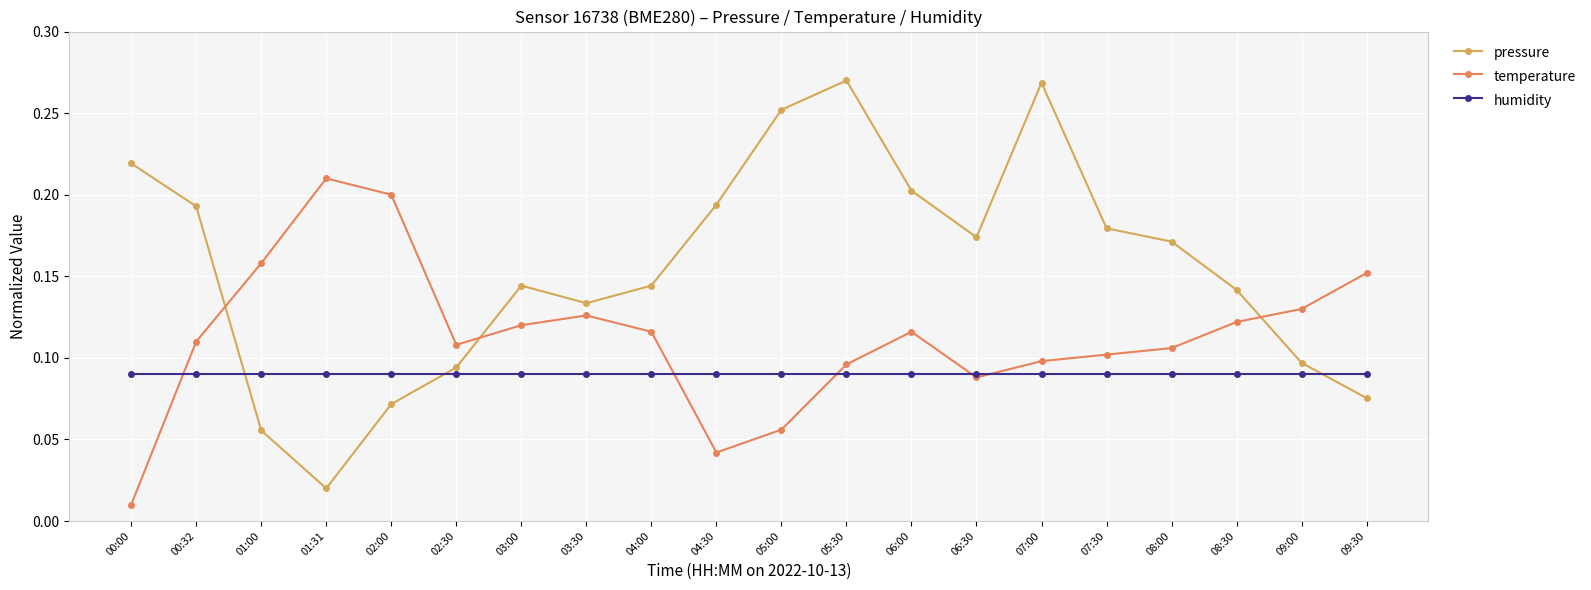

Rank the series by their average value, from highest to lowest.

pressure, temperature, humidity